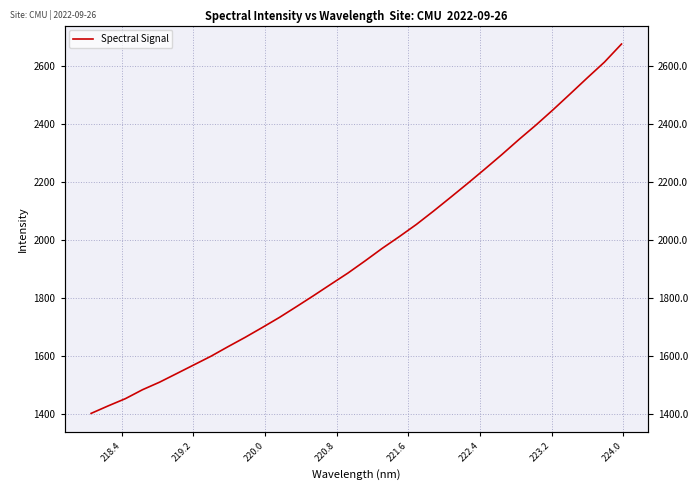

What is the sum of all values?

62487.0